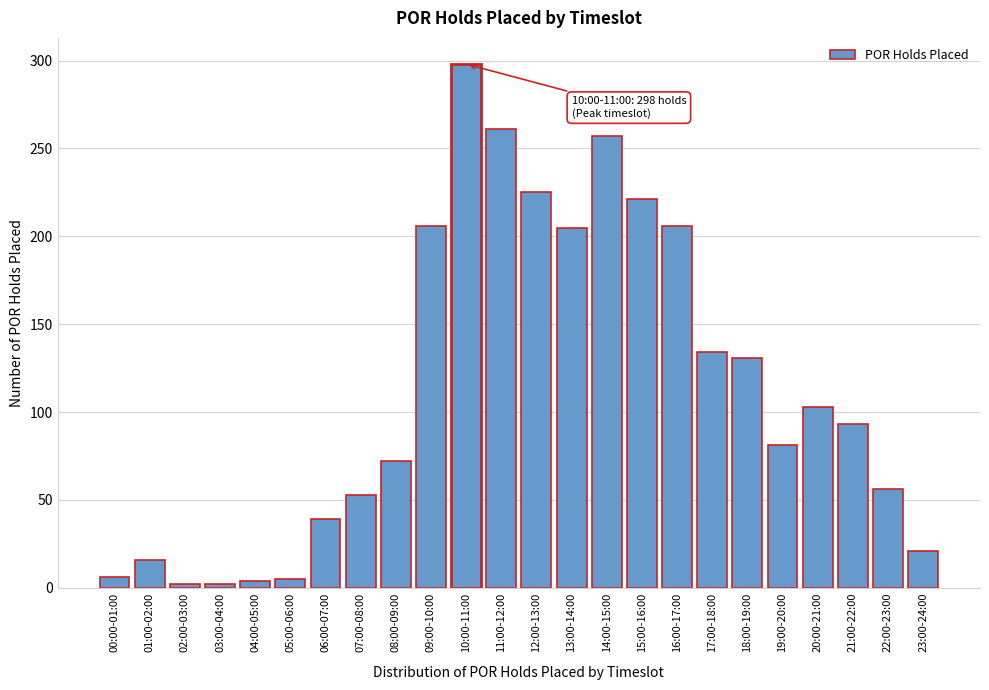

What is the ratio of the value at 22:00-23:00 to the value at 01:00-02:00?

3.5